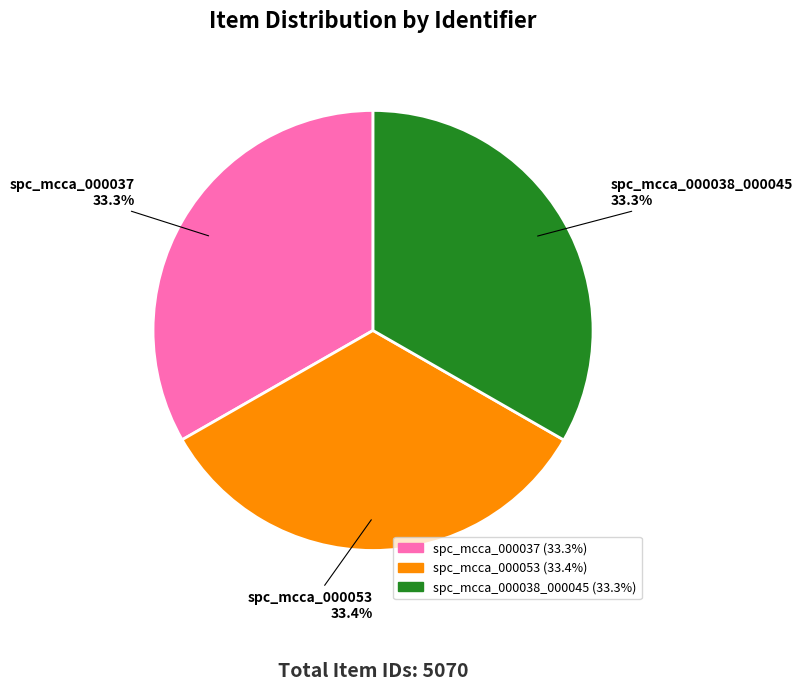

Does spc_mcca_000038_000045 account for over 50% of the chart?

No